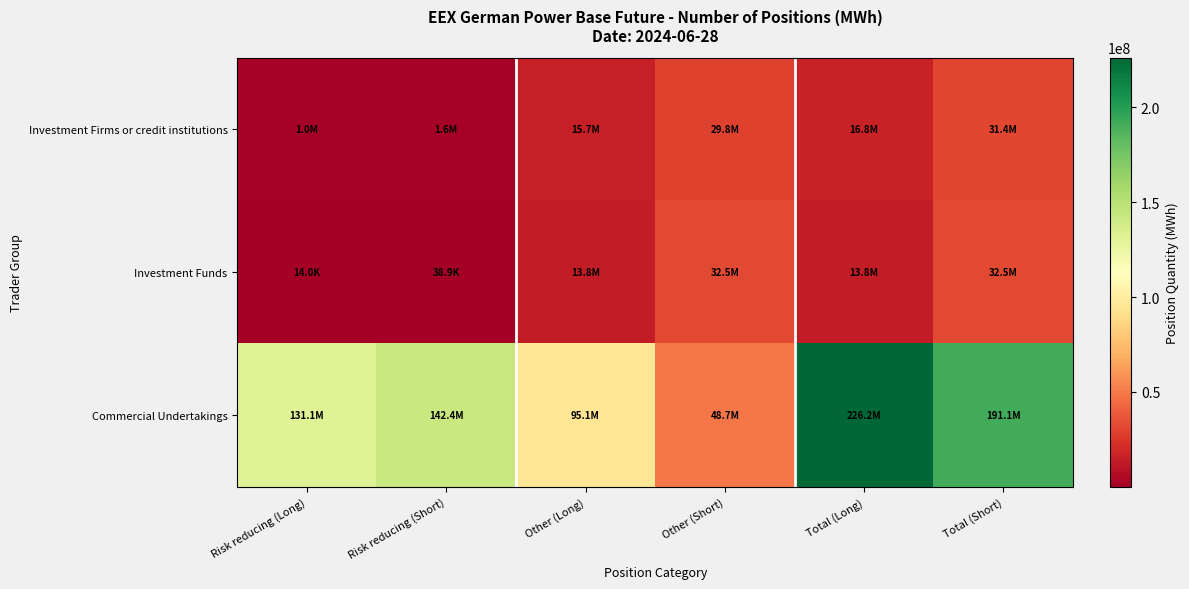

What is the total value across all series at Total (Long)?

256678605.5